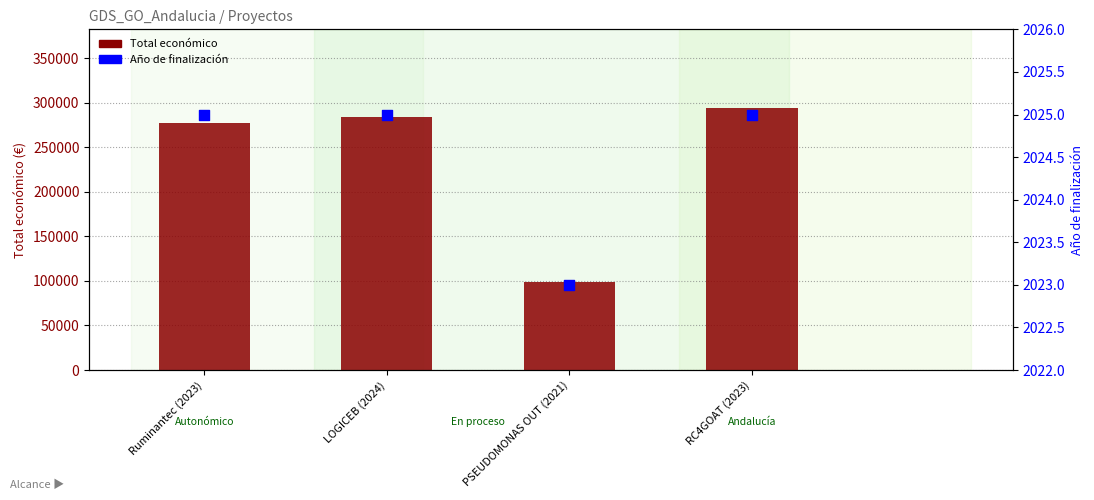

Which series reaches the minimum Y coordinate?

Año de finalización